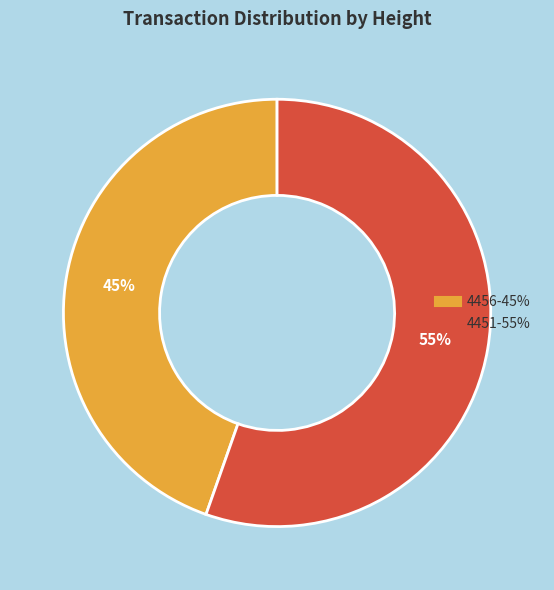

Is it true that 4451 is 69% of the pie?

False